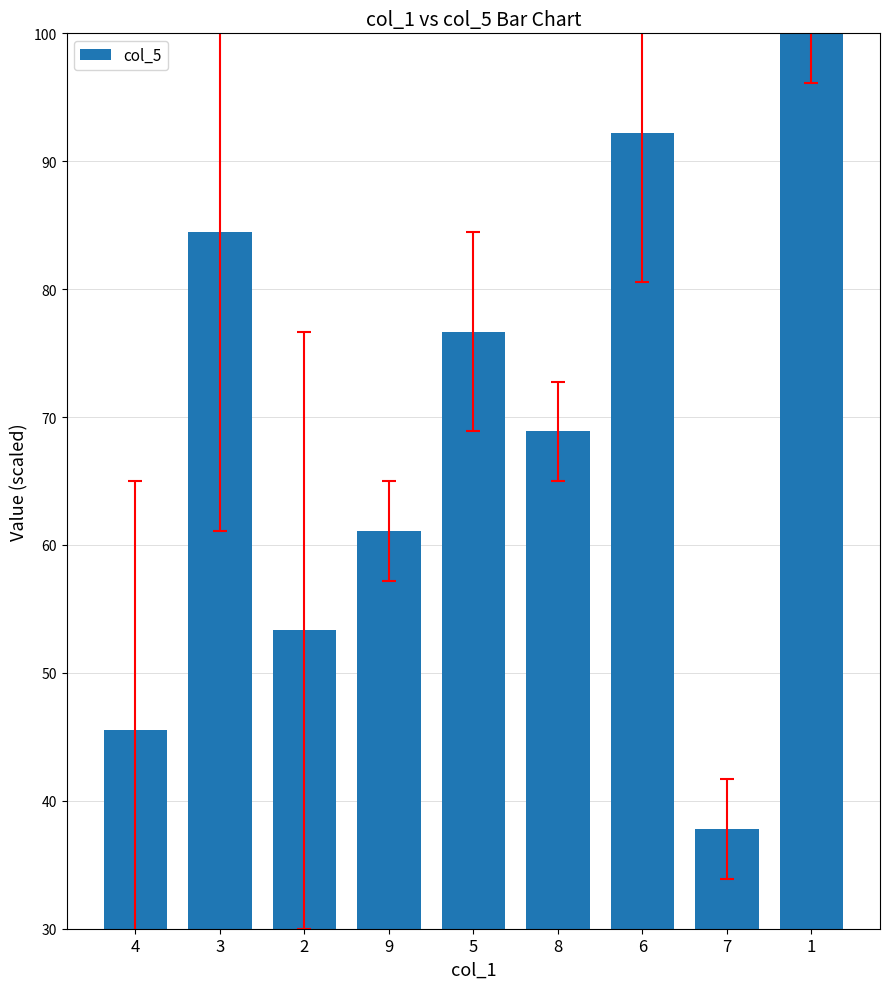

Where is the data nearest to the value 68?

8